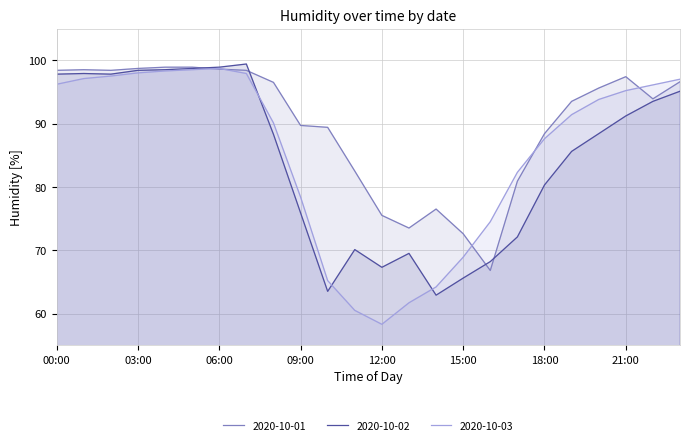

What is the total value across all series at 09:00?

244.0